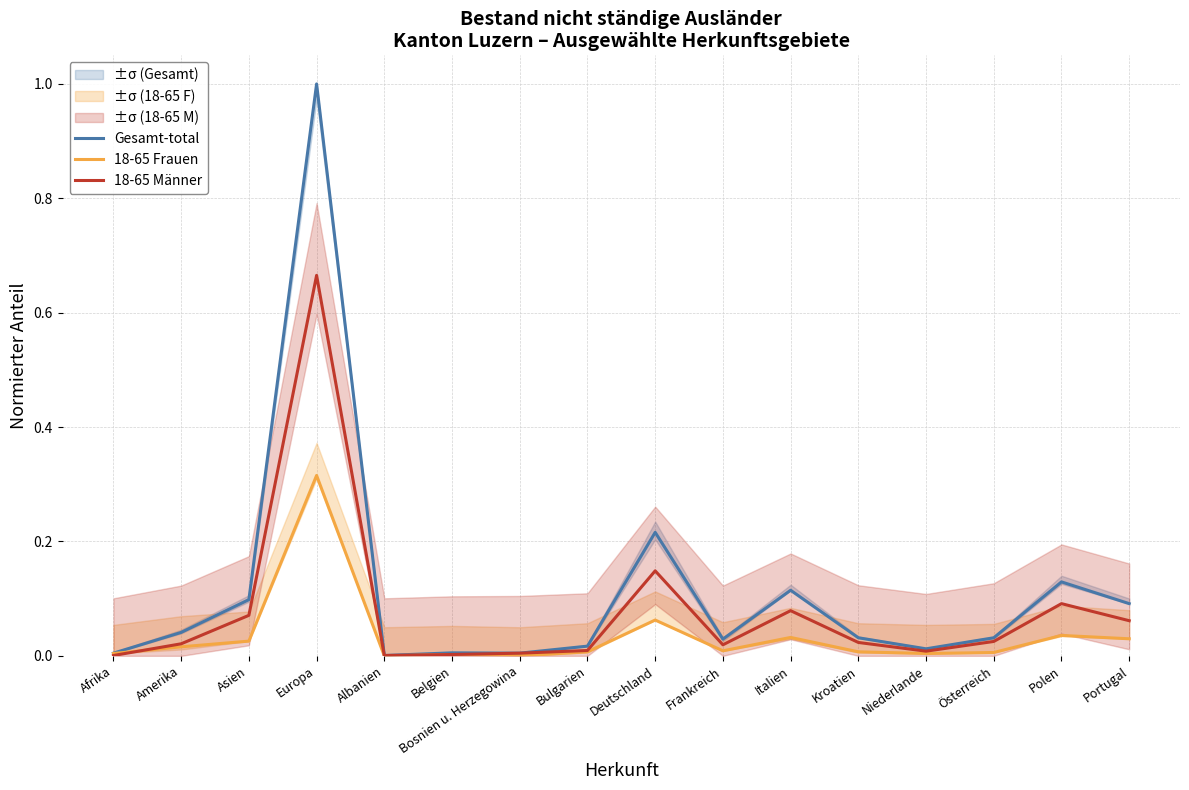

At how many categories does at least one series exceed 0?

16